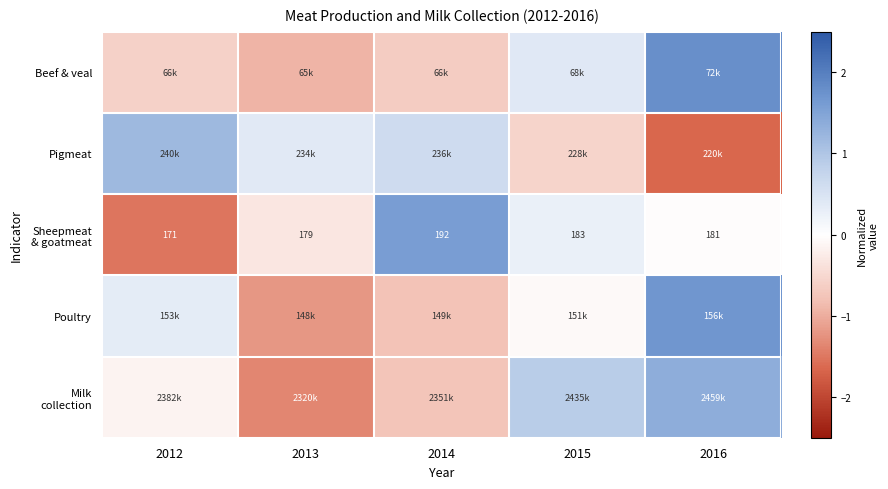

Where is Sheepmeat & goatmeat nearest to the value 0?

2016